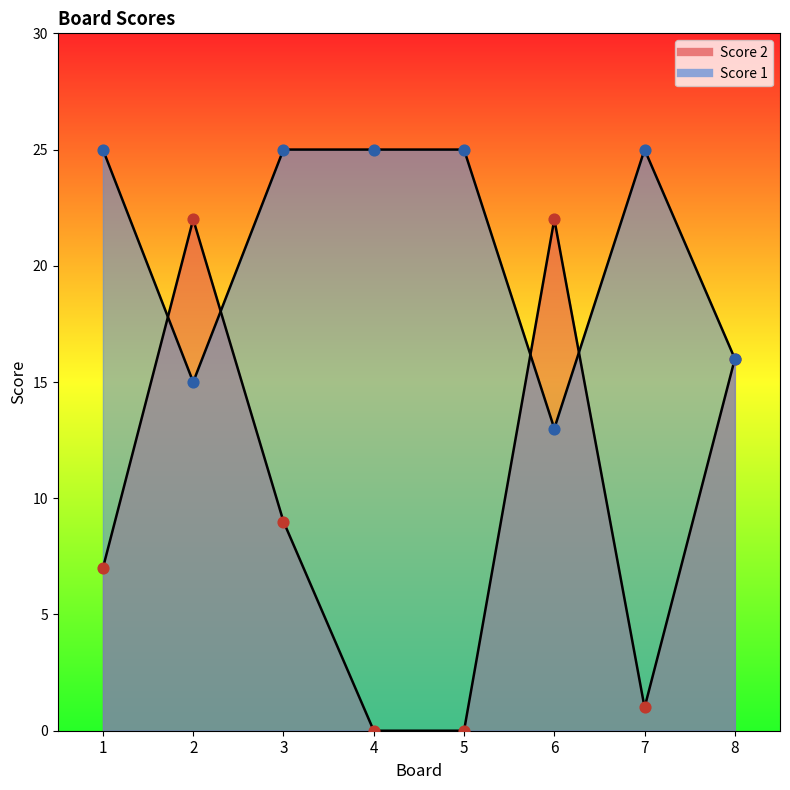

Which series has the largest total across all categories?

Score 1